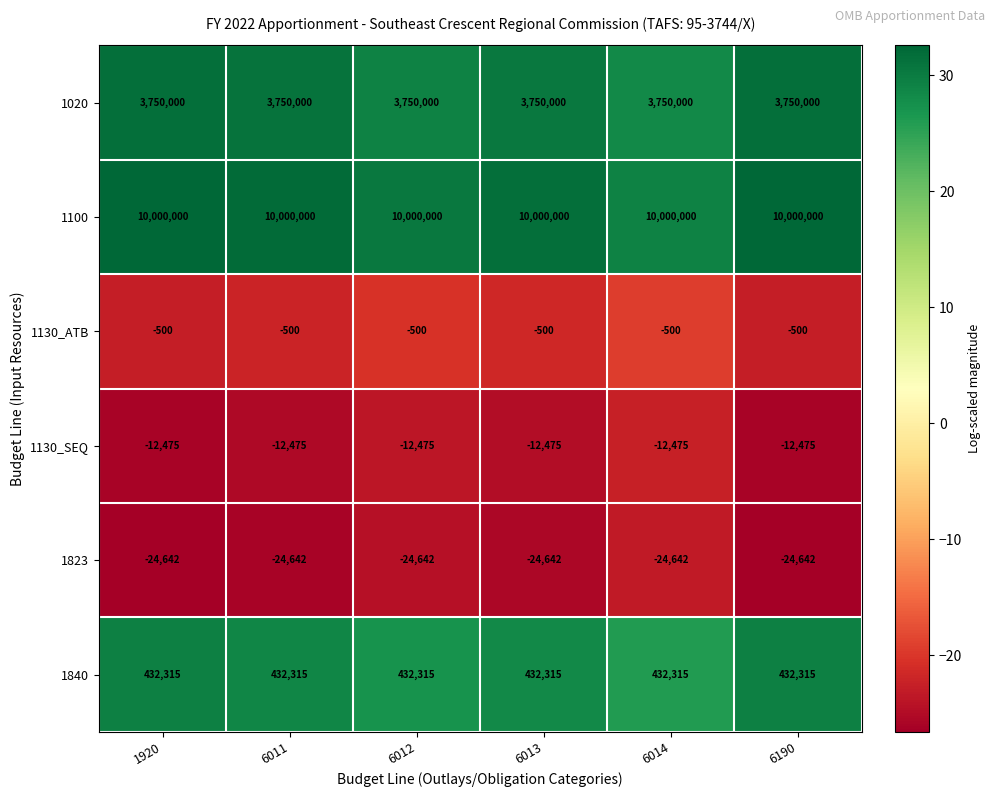

The value of 1130_ATB at 6014 is -500. True or false?

True